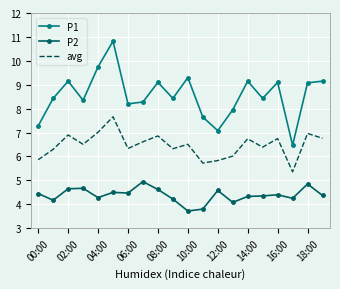

Which series has the largest total across all categories?

P1